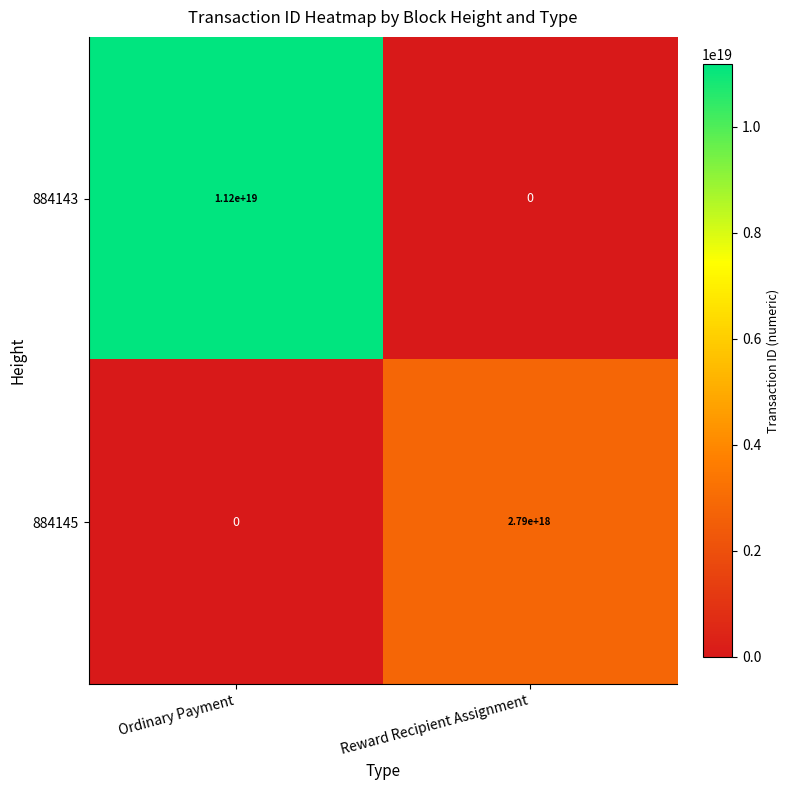

How many data points does each series have?

2